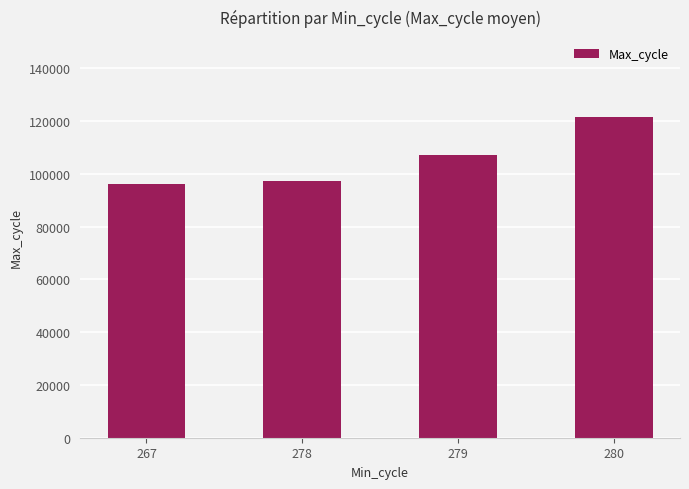

Reading left to right, extract all data points from this chart.

96148	97332	107045	121454